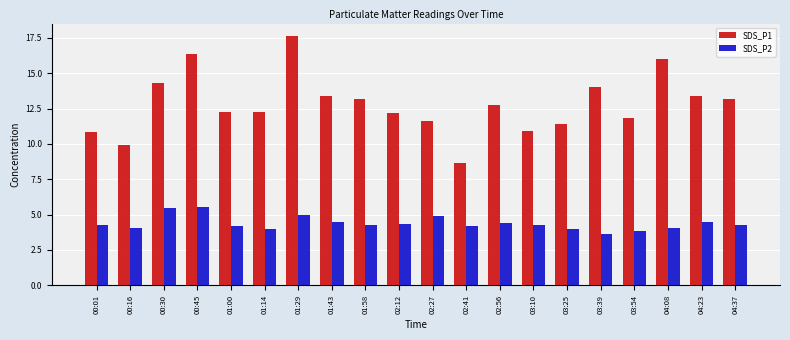

What position from the left is 03:54?

17